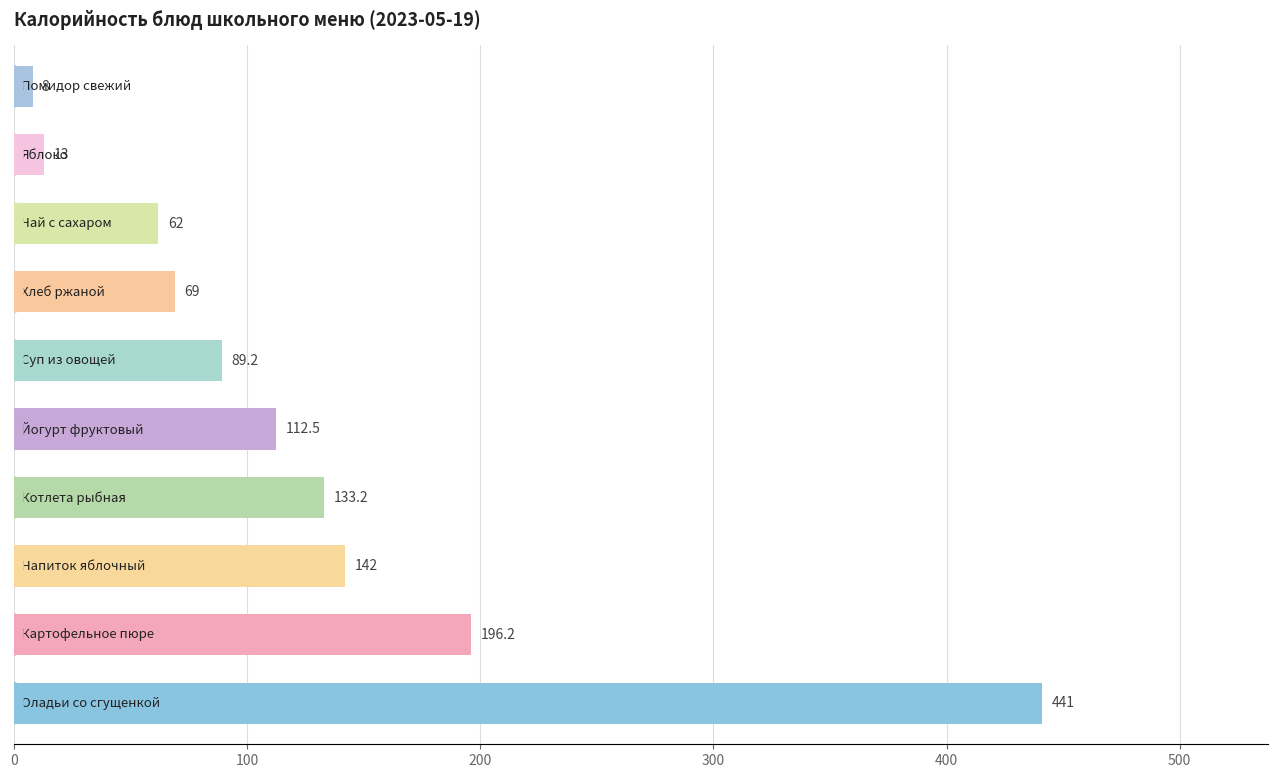

What is the minimum value shown in the chart?

8.0